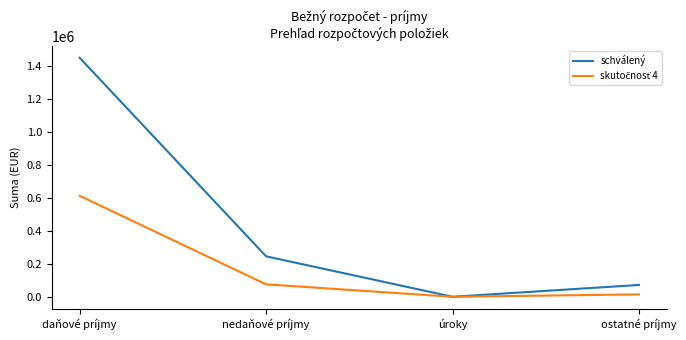

What position from the left is ostatné príjmy?

4